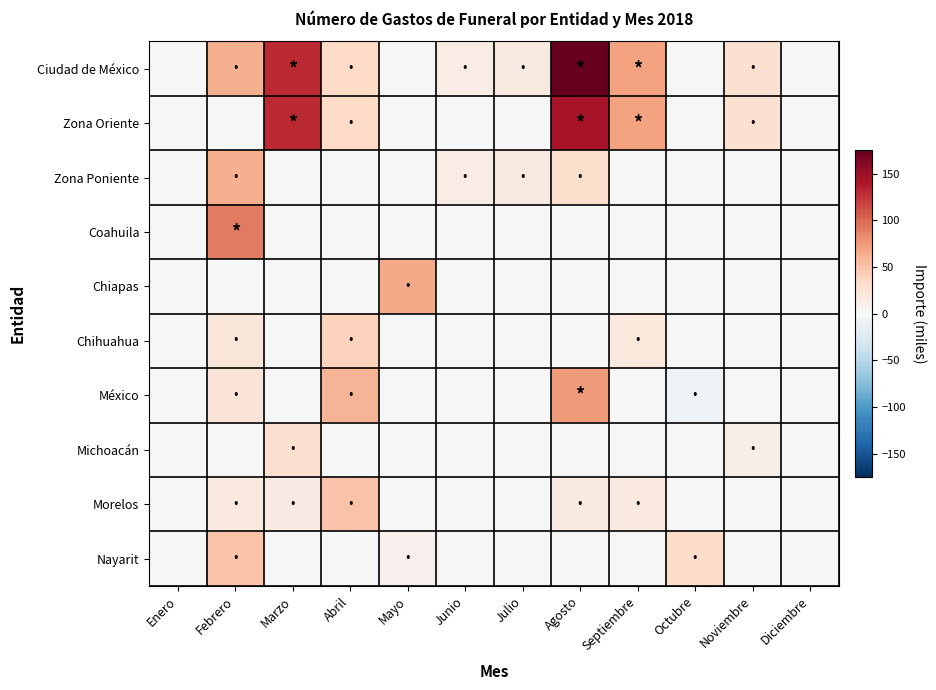

Count the number of data series in this chart.

10